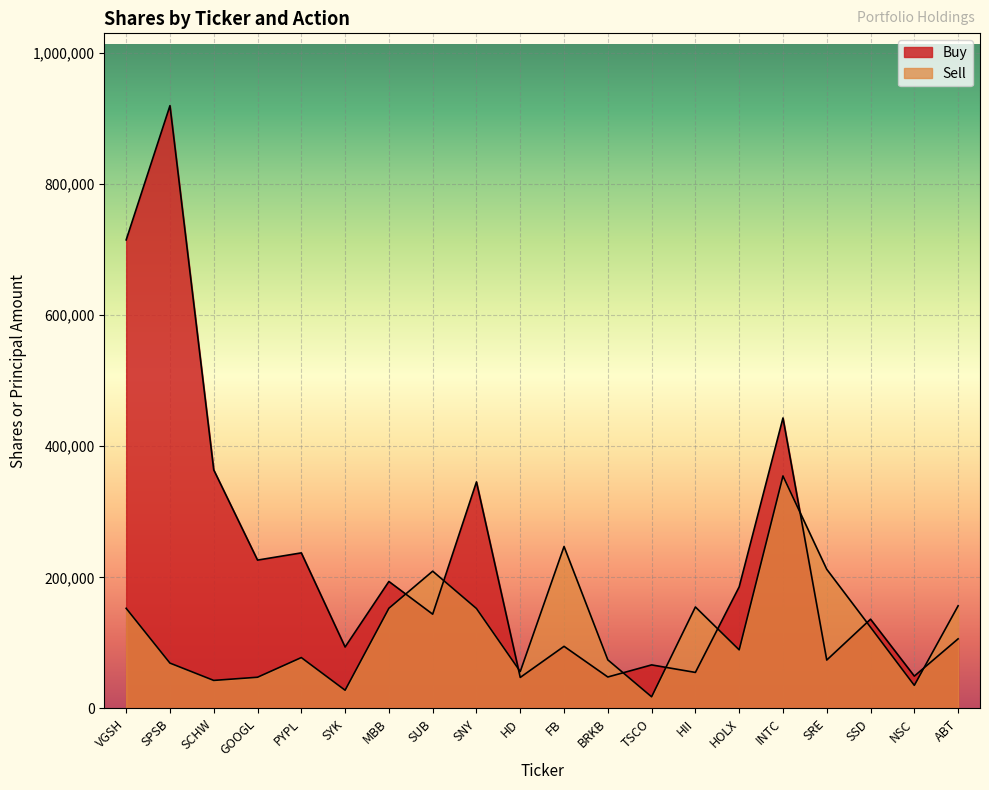

At how many categories does at least one series exceed 818951?

1